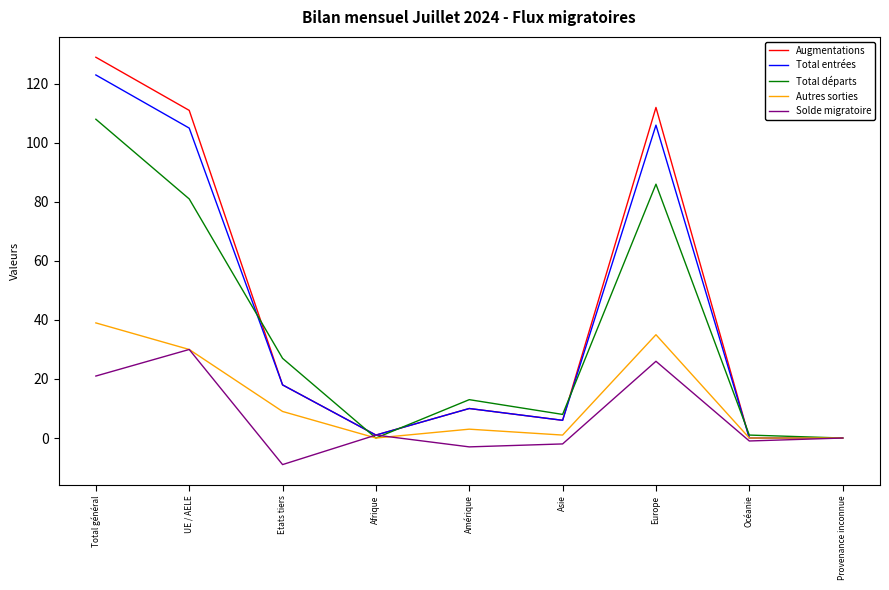

Which has a higher value, Total général or UE / AELE?

Total général